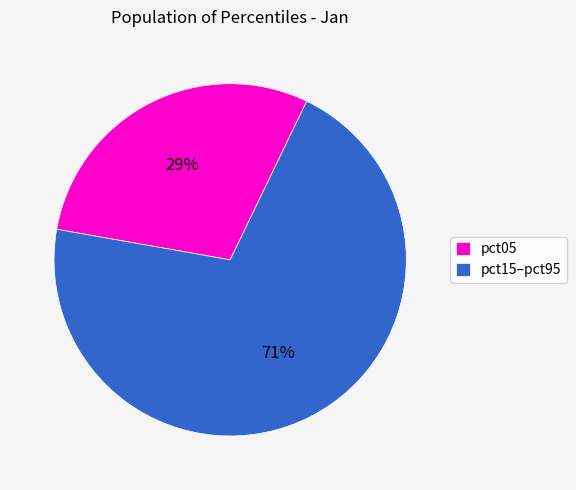

Which category has the biggest portion of the pie?

pct15–pct95